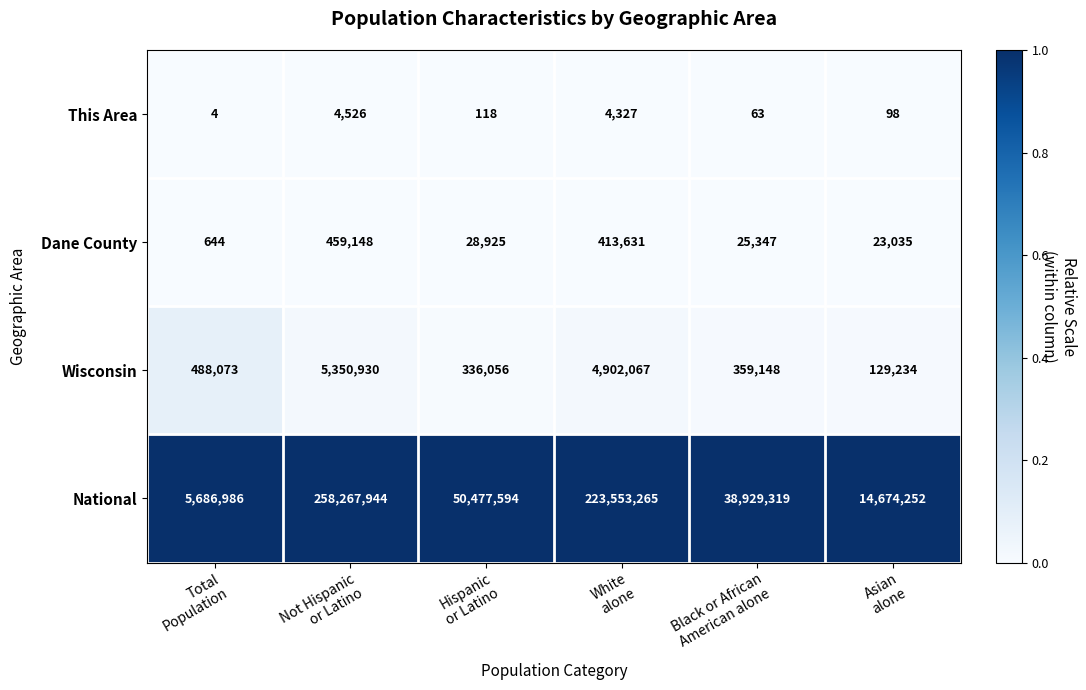

What is the greatest value displayed?

258267944